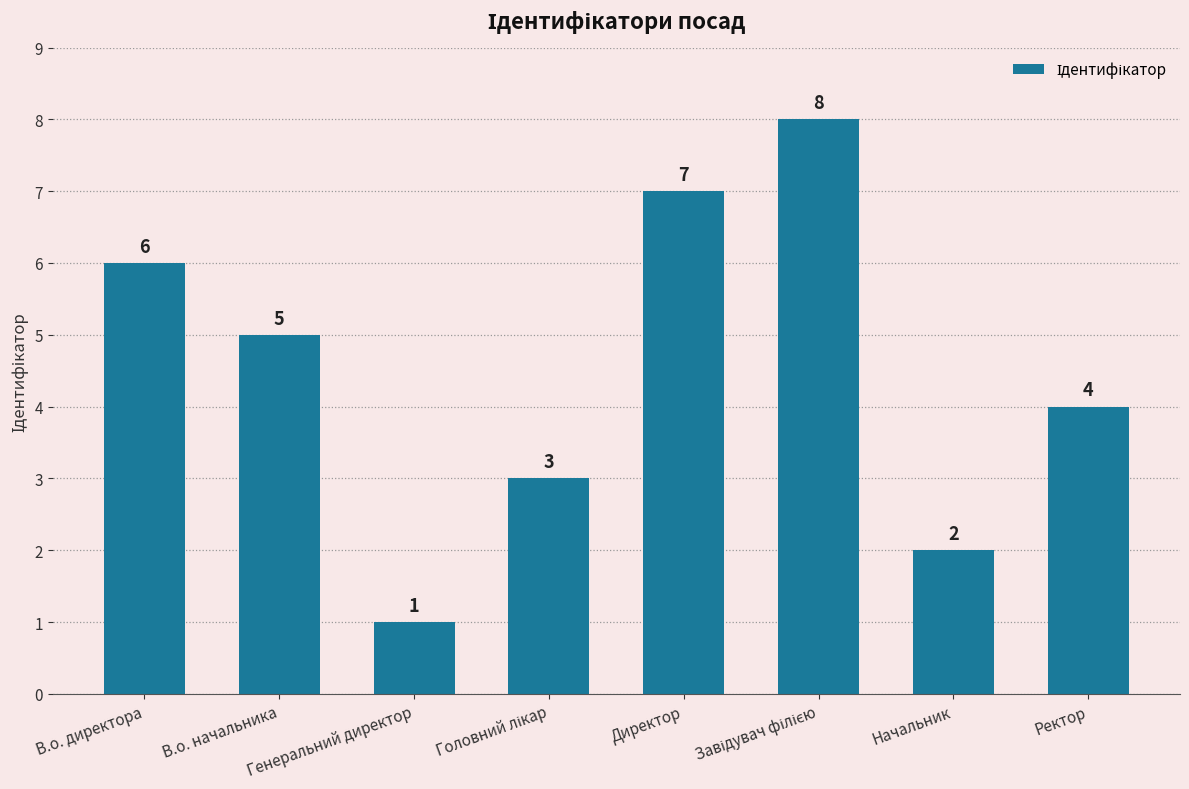

The value at В.о. начальника is 5. True or false?

True